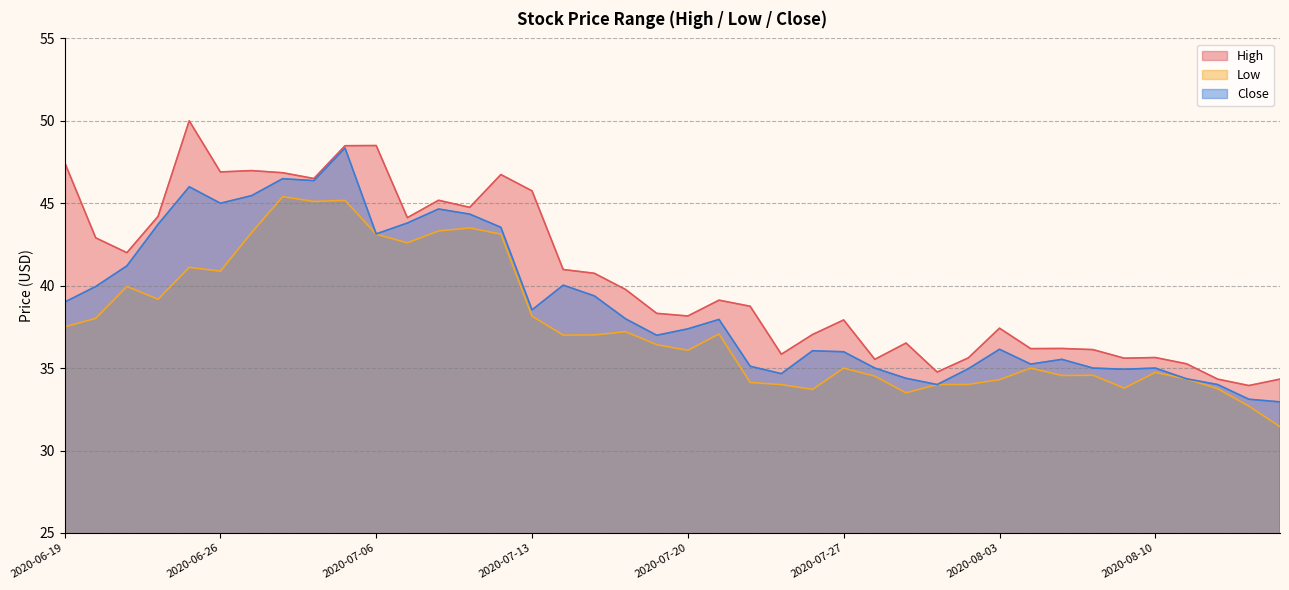

How many data points does each series have?

40